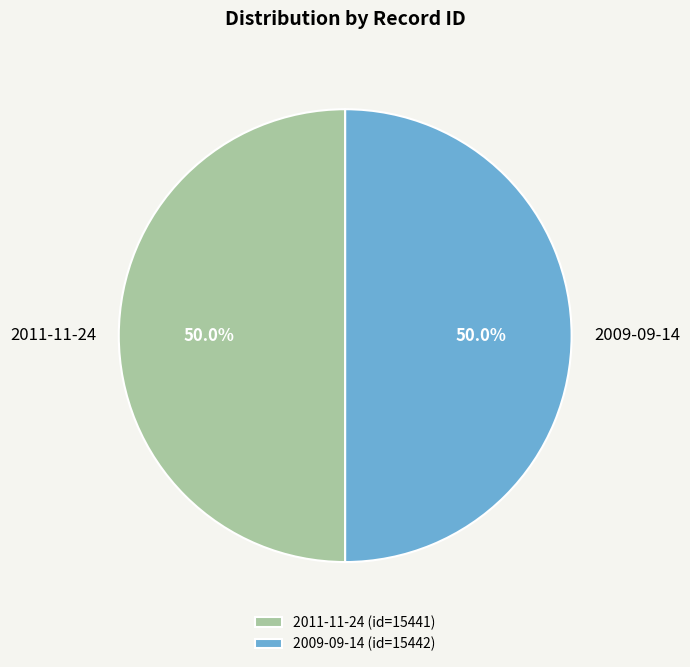

What percentage is NOT represented by 2011-11-24?

50.0%